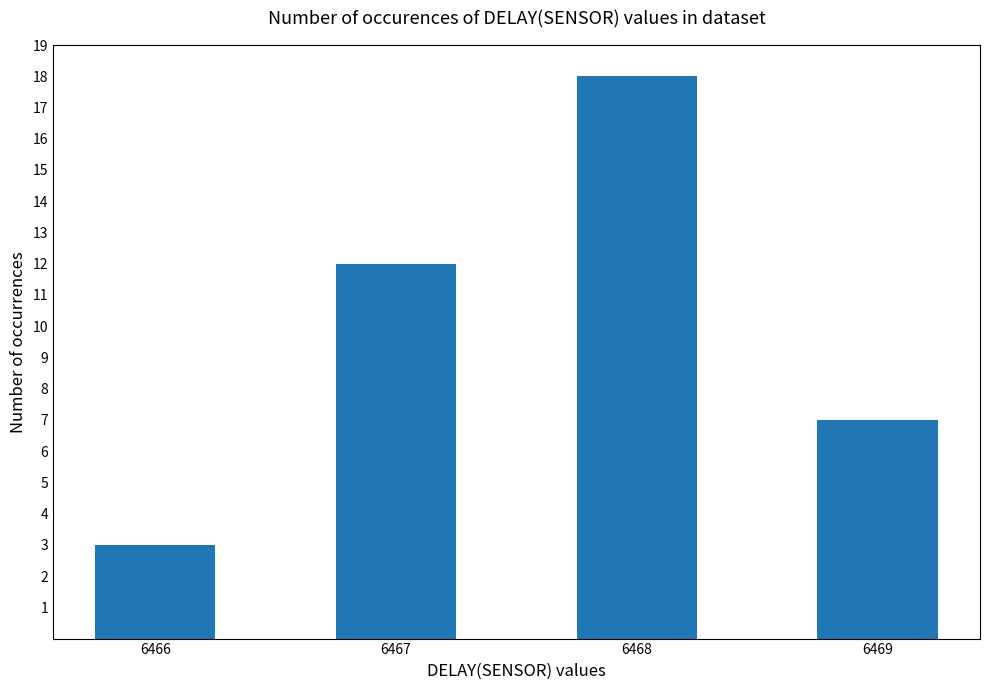

List the labels in order of value, smallest first.

6466, 6469, 6467, 6468